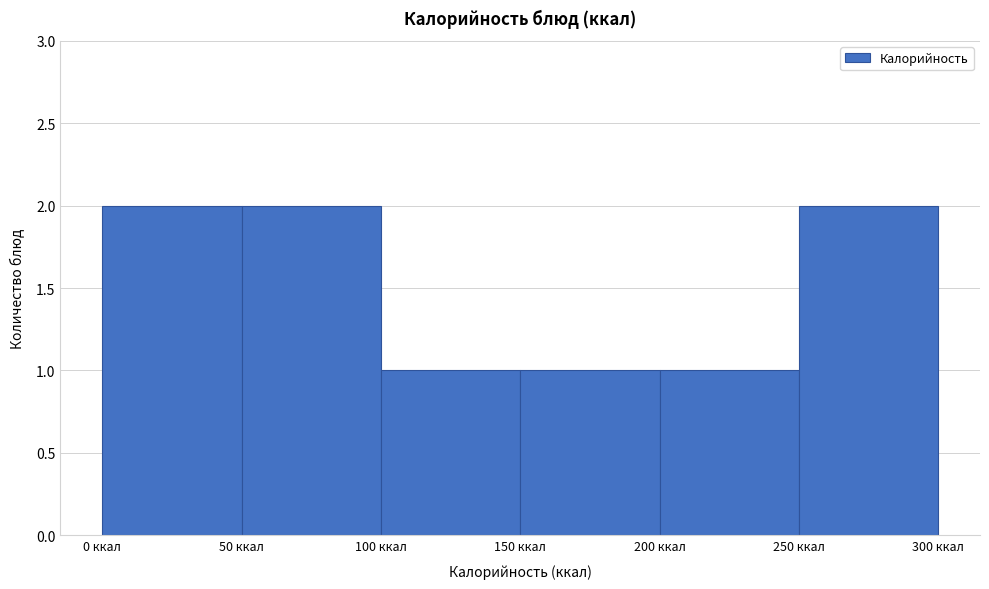

Reading left to right, transcribe this chart: for each bar, give the range it covers on the x-axis and its height. The values are not printed on the chart, so give them approximately, as read against the axis.

0 to 50: 2
50 to 100: 2
100 to 150: 1
150 to 200: 1
200 to 250: 1
250 to 300: 2